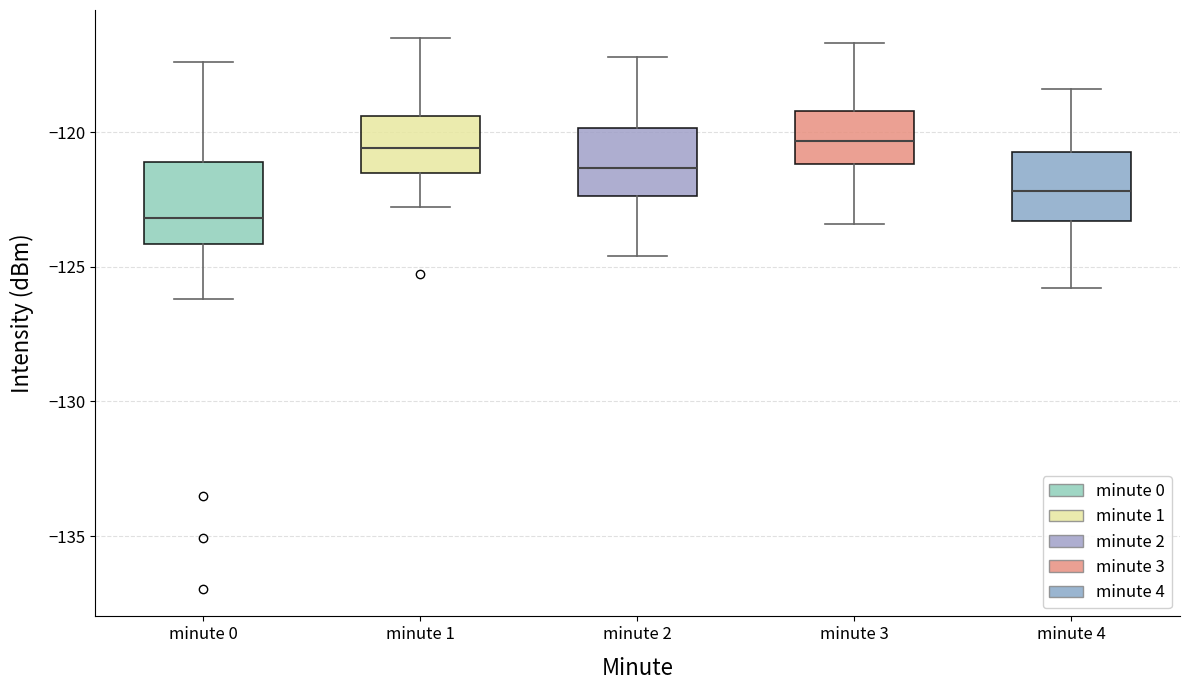

Where does the upper whisker of the box for minute 1 end on the y-axis? The values are not printed on the chart, so give them approximately, as read against the axis.

-116.5